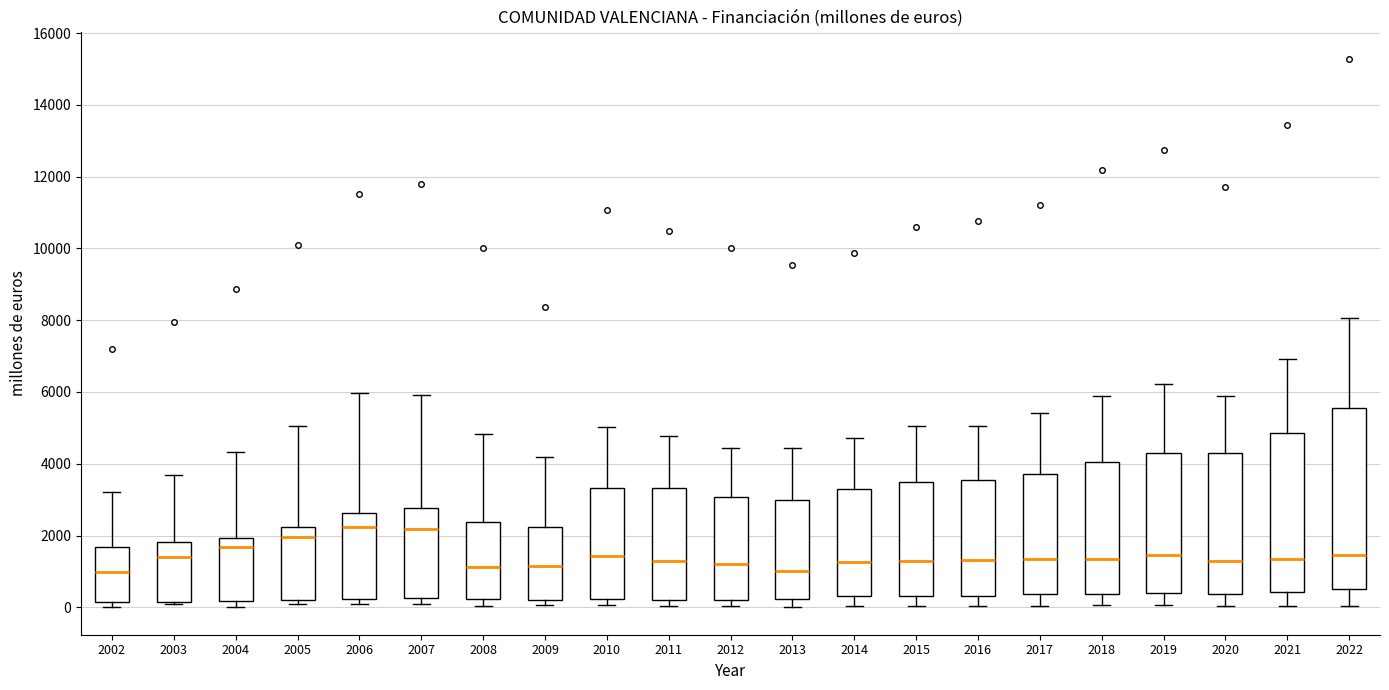

Reading left to right, read every box against the y-axis: the position of its median line, the range the box covers, and the ends of its whiskers. The values are not printed on the chart, so give them approximately, as read against the axis.

2002: median 1000, box 200 to 1600, whiskers 0 to 3200
2003: median 1400, box 200 to 1800, whiskers 0 to 3600
2004: median 1600, box 200 to 2000, whiskers 0 to 4400
2005: median 2000, box 200 to 2200, whiskers 0 to 5000
2006: median 2200, box 200 to 2600, whiskers 200 (just below the box's lower edge) to 6000
2007: median 2200, box 200 to 2800, whiskers 200 (just below the box's lower edge) to 6000
2008: median 1200, box 200 to 2400, whiskers 0 to 4800
2009: median 1200, box 200 to 2200, whiskers 0 to 4200
2010: median 1400, box 200 to 3400, whiskers 0 to 5000
2011: median 1200, box 200 to 3400, whiskers 0 to 4800
2012: median 1200, box 200 to 3000, whiskers 0 to 4400
2013: median 1000, box 200 to 3000, whiskers 0 to 4400
2014: median 1200, box 400 to 3200, whiskers 0 to 4800
2015: median 1200, box 400 to 3600, whiskers 0 to 5000
2016: median 1400, box 400 to 3600, whiskers 0 to 5000
2017: median 1400, box 400 to 3800, whiskers 0 to 5400
2018: median 1400, box 400 to 4000, whiskers 0 to 6000
2019: median 1400, box 400 to 4200, whiskers 0 to 6200
2020: median 1200, box 400 to 4200, whiskers 0 to 5800
2021: median 1400, box 400 to 4800, whiskers 0 to 7000
2022: median 1400, box 600 to 5600, whiskers 0 to 8000